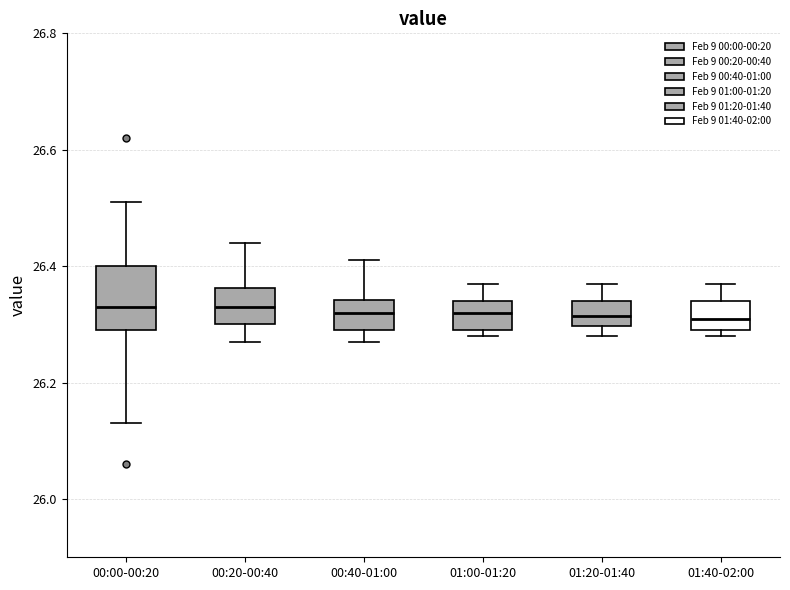

Reading left to right, transcribe this box plot: for each box, give where its median line is, the range the box spans, and where its two whiskers end, as read against the y-axis. The values are not printed on the chart, so give them approximately, as read against the axis.

00:00-00:20: median 26.34, box 26.30 to 26.40, whiskers 26.14 to 26.52
00:20-00:40: median 26.34, box 26.30 to 26.36, whiskers 26.28 to 26.44
00:40-01:00: median 26.32, box 26.30 to 26.34, whiskers 26.28 to 26.42
01:00-01:20: median 26.32, box 26.30 to 26.34, whiskers 26.28 to 26.38
01:20-01:40: median 26.32, box 26.30 to 26.34, whiskers 26.28 to 26.38
01:40-02:00: median 26.32, box 26.30 to 26.34, whiskers 26.28 to 26.38